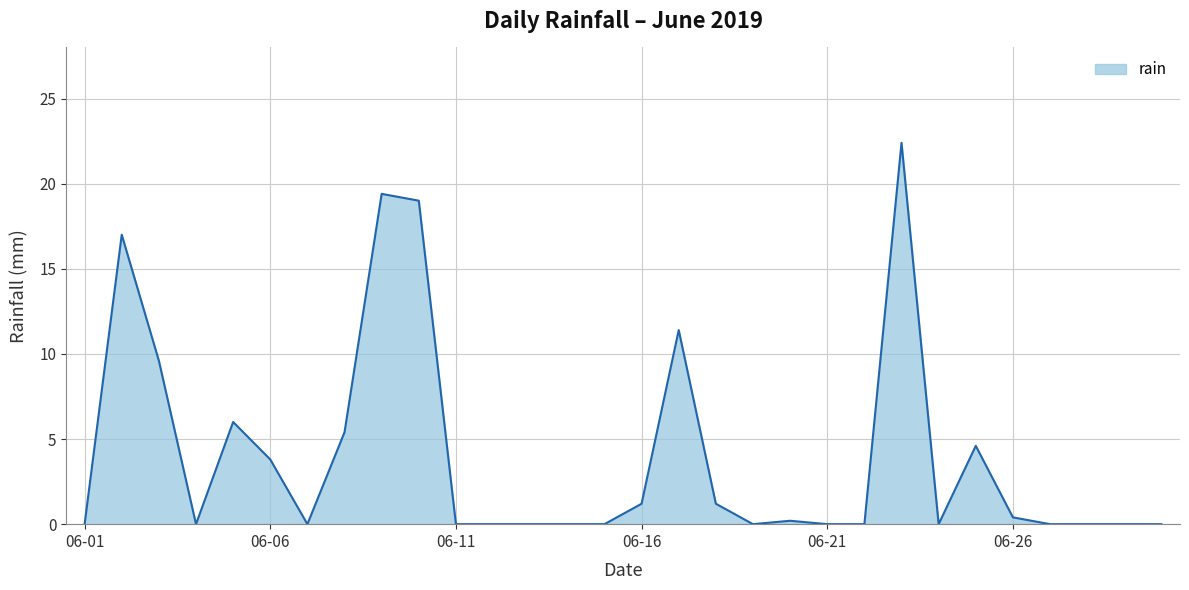

What is the difference between the second highest and second lowest values?

19.4